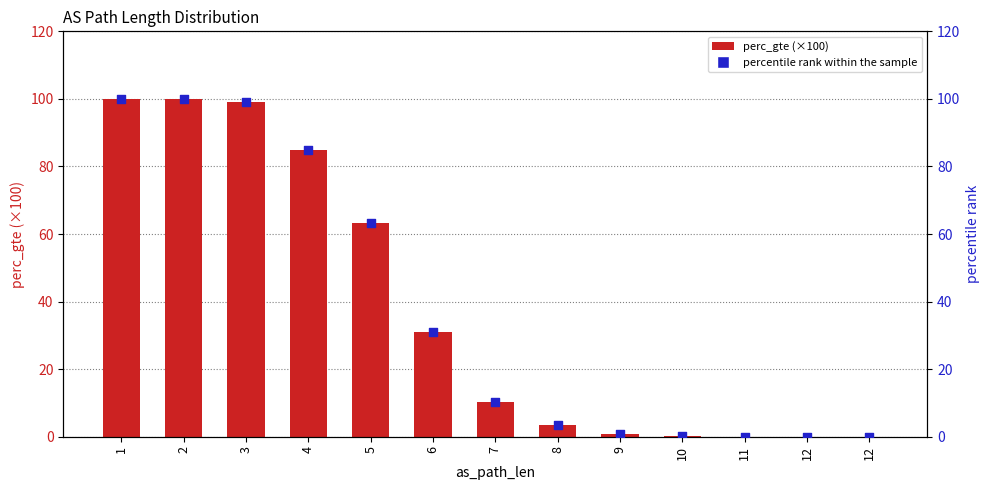

Which series reaches the minimum Y coordinate?

perc_gte (×100)